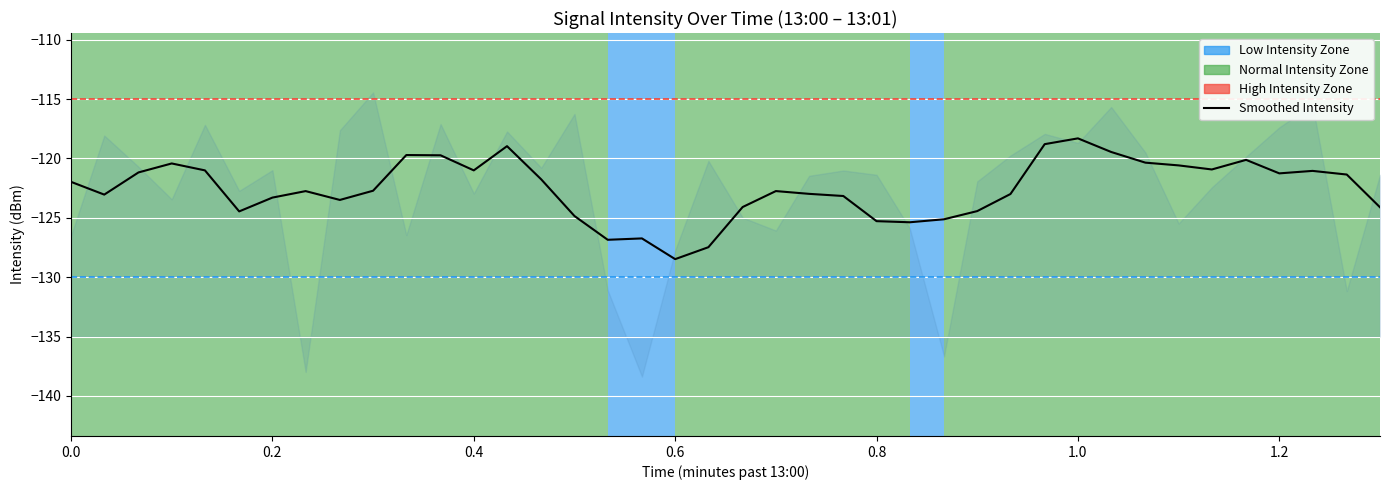

What is the change in value from 5 to 6?

+1.7